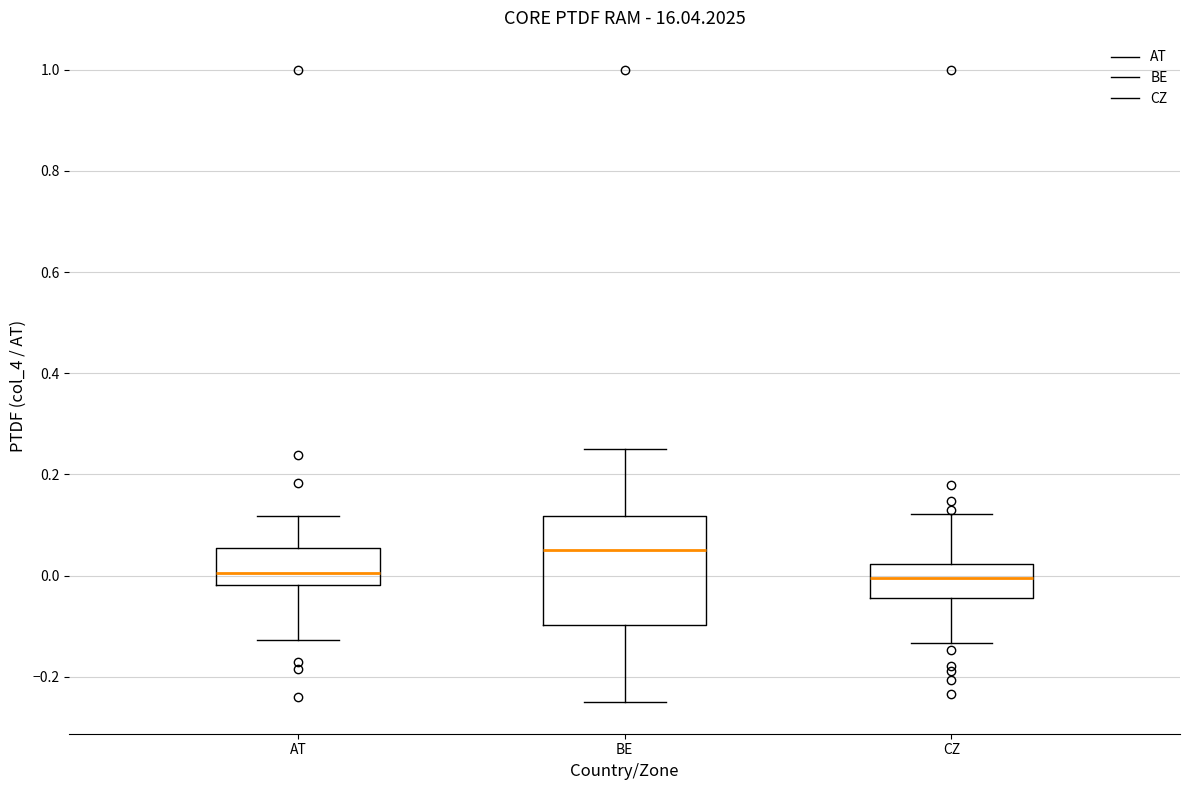

Comparing the boxes themselves (not the whiskers), which one is the tallest?

BE